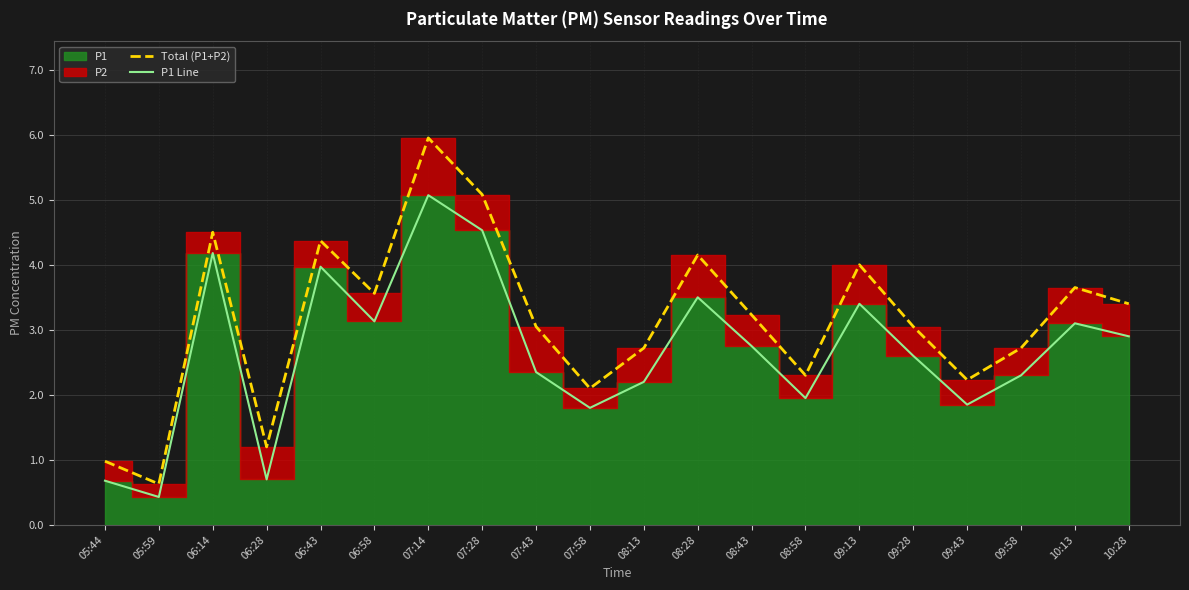

What position from the right is 09:43?

4